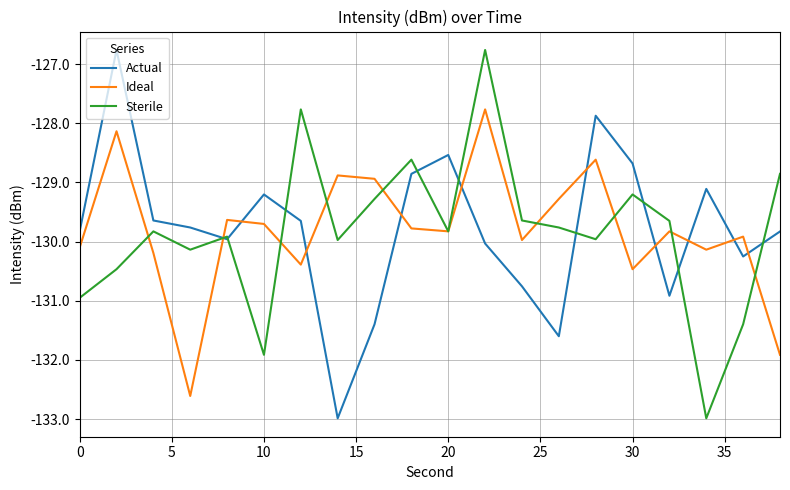

What is the greatest value displayed?

-126.8